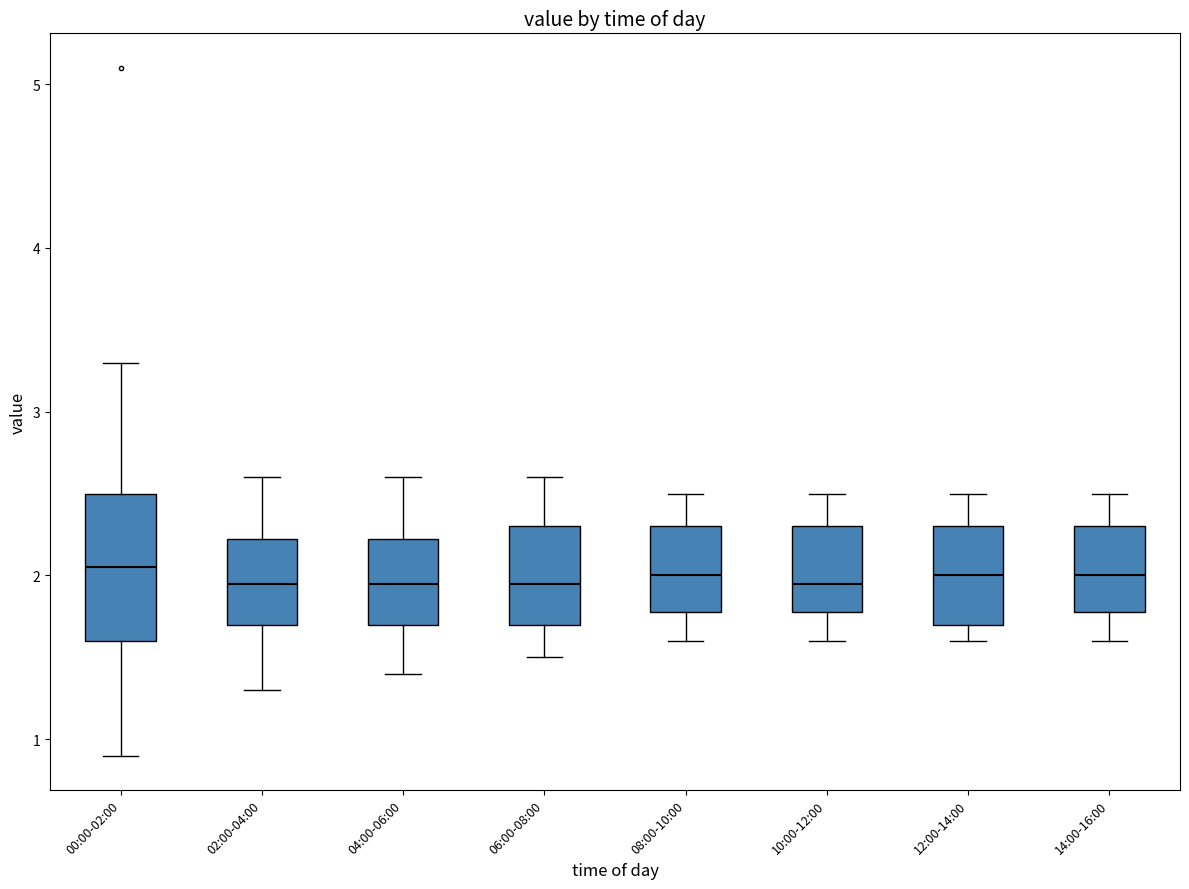

Reading left to right, transcribe this box plot: for each box, give where its median line is, the range the box spans, and where its two whiskers end, as read against the y-axis. The values are not printed on the chart, so give them approximately, as read against the axis.

00:00-02:00: median 2.1, box 1.6 to 2.5, whiskers 0.9 to 3.3
02:00-04:00: median 2.0, box 1.7 to 2.2, whiskers 1.3 to 2.6
04:00-06:00: median 2.0, box 1.7 to 2.2, whiskers 1.4 to 2.6
06:00-08:00: median 2.0, box 1.7 to 2.3, whiskers 1.5 to 2.6
08:00-10:00: median 2.0, box 1.8 to 2.3, whiskers 1.6 to 2.5
10:00-12:00: median 2.0, box 1.8 to 2.3, whiskers 1.6 to 2.5
12:00-14:00: median 2.0, box 1.7 to 2.3, whiskers 1.6 to 2.5
14:00-16:00: median 2.0, box 1.8 to 2.3, whiskers 1.6 to 2.5